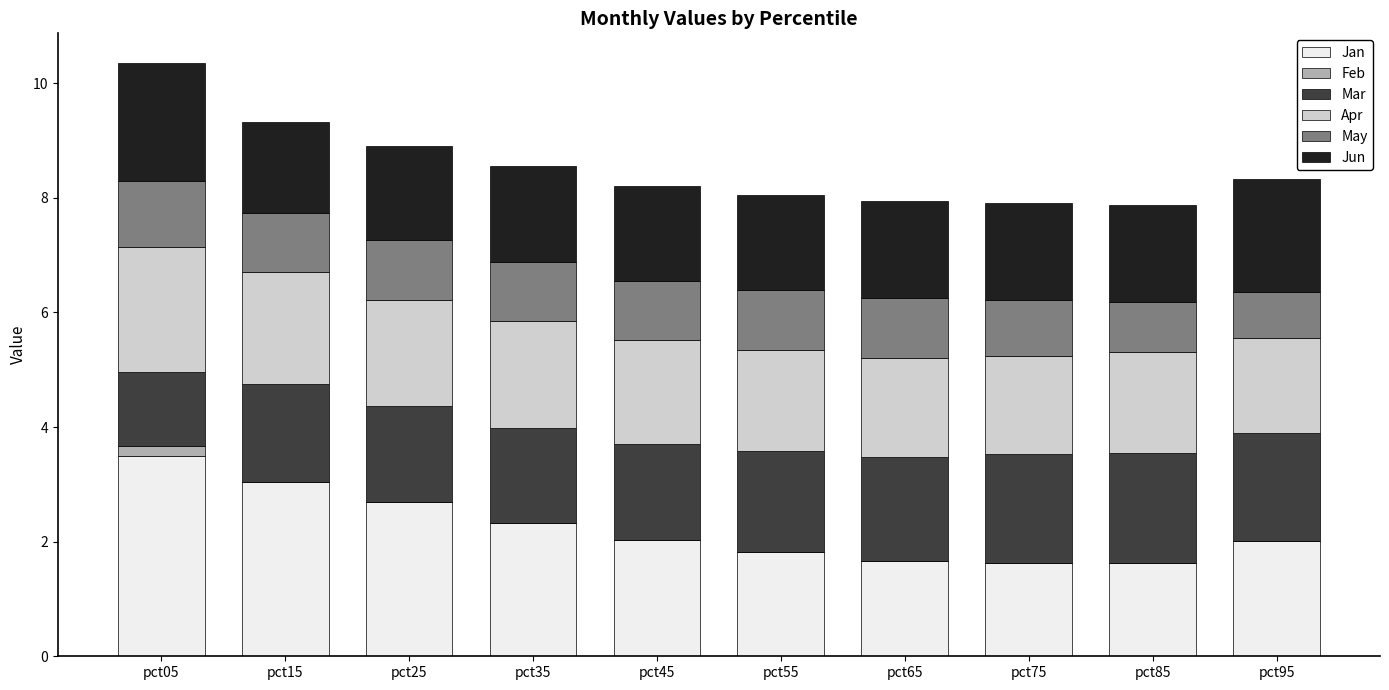

What is the total value across all series at pct65?

7.9